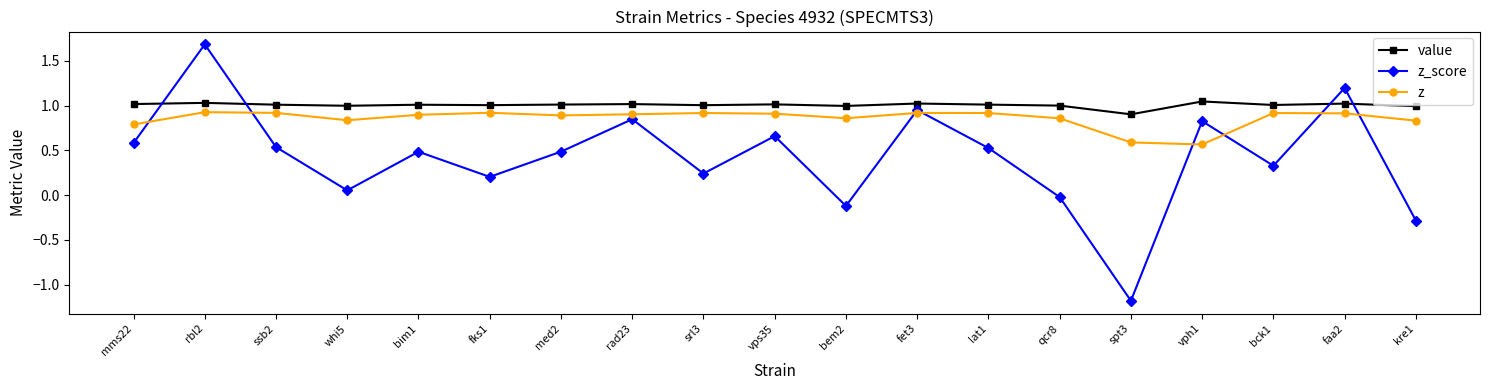

Does the chart display data point markers on the line(s)?

Yes